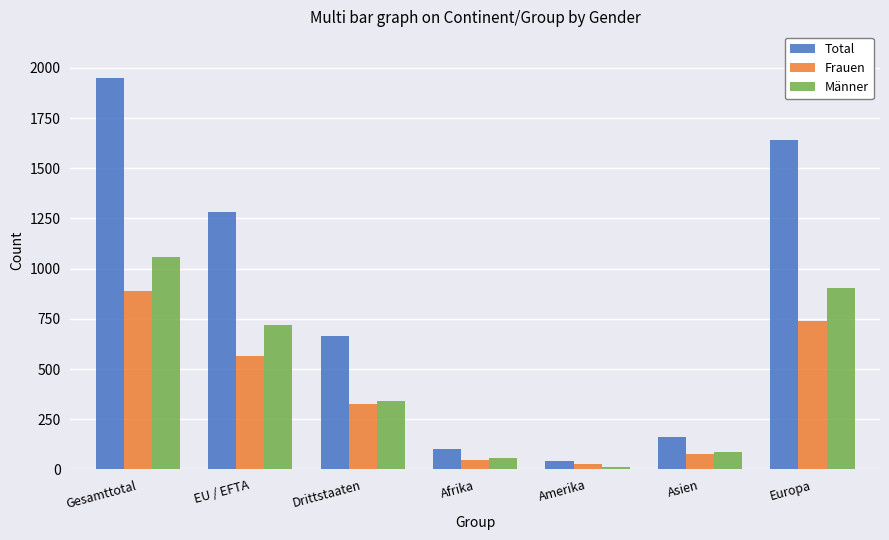

Reading left to right, extract all data points from this chart.

Total: Gesamttotal=1948	EU / EFTA=1282	Drittstaaten=666	Afrika=103	Amerika=41	Asien=163	Europa=1641
Frauen: Gesamttotal=889	EU / EFTA=564	Drittstaaten=325	Afrika=47	Amerika=29	Asien=76	Europa=737
Männer: Gesamttotal=1059	EU / EFTA=718	Drittstaaten=341	Afrika=56	Amerika=12	Asien=87	Europa=904